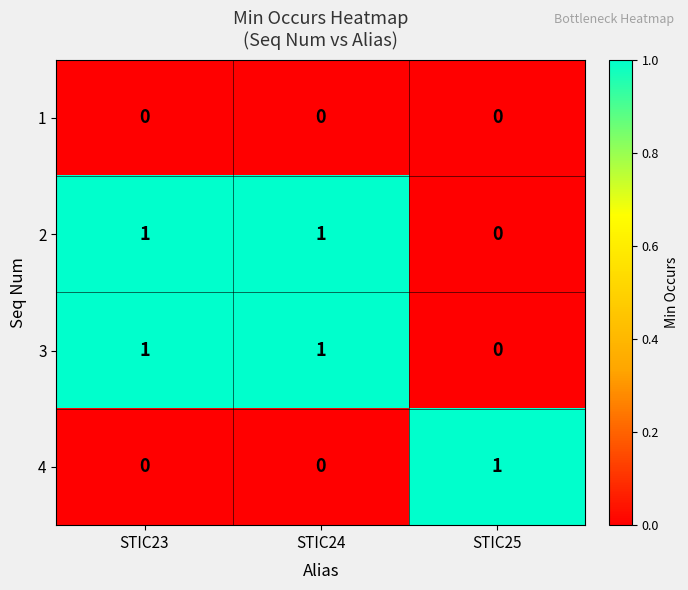

How many series are shown in this chart?

4